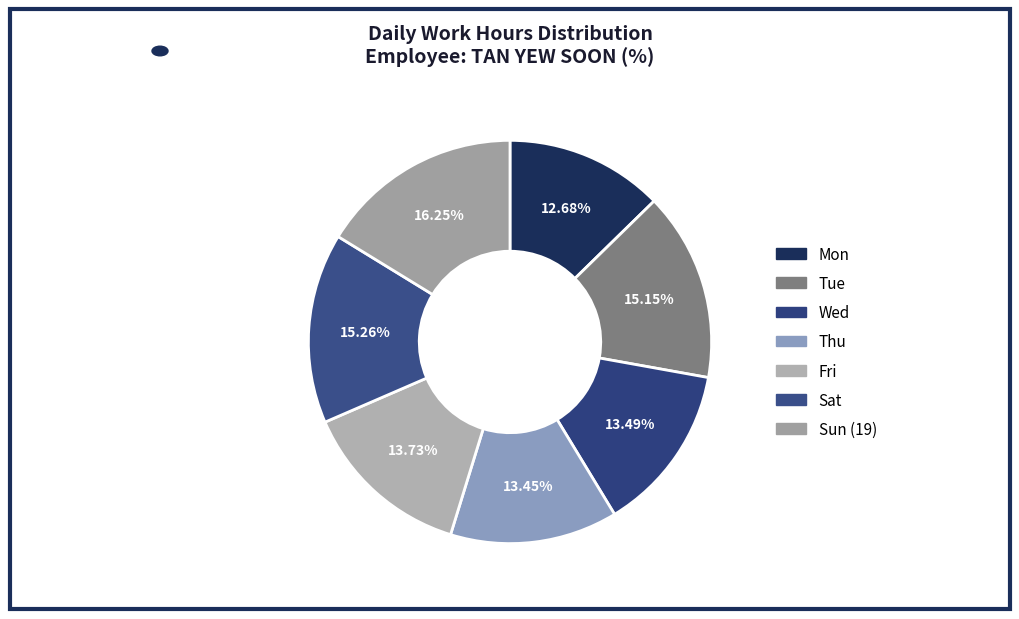

Does Fri account for over 50% of the chart?

No